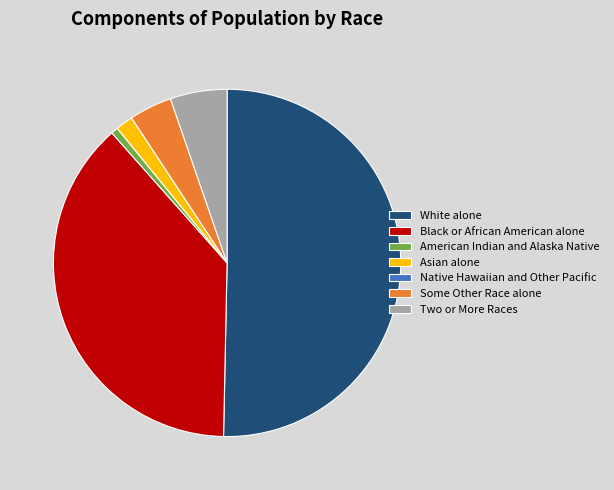

What is the largest slice in the pie chart?

White alone